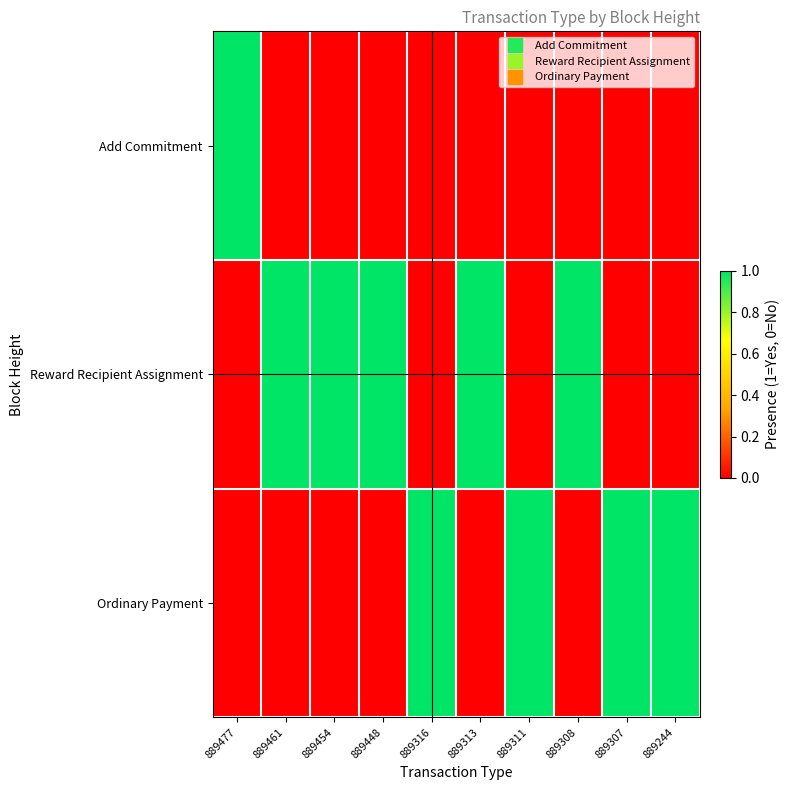

Which series has the largest range (max minus min)?

Add Commitment